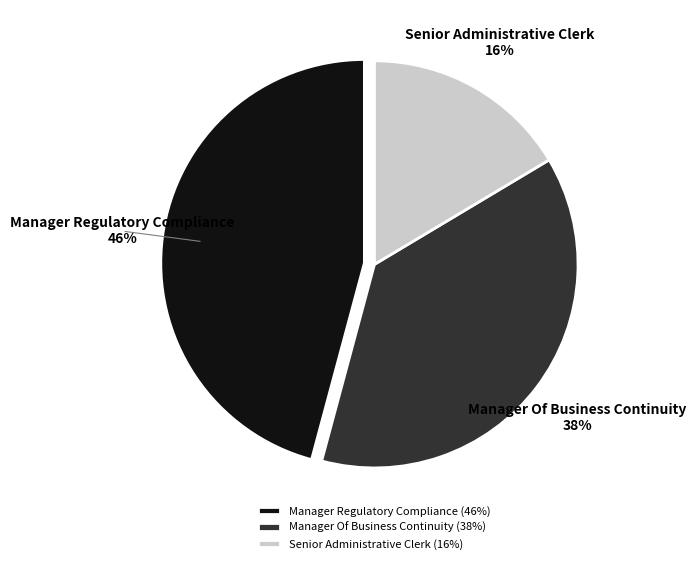

Which has a higher value, Manager Regulatory Compliance or Manager Of Business Continuity?

Manager Regulatory Compliance